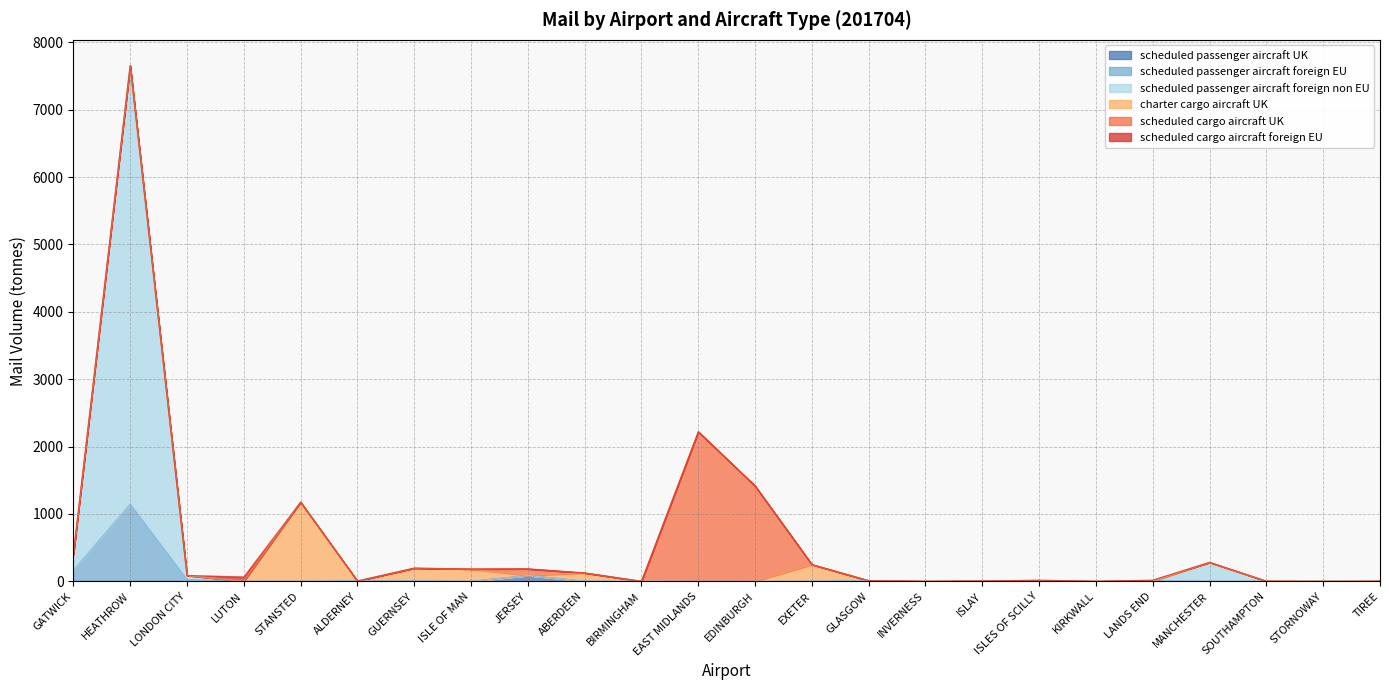

What is the approximate value of mail_scheduled_passenger_aircraft_foreign_non_EU at MANCHESTER?

282.1